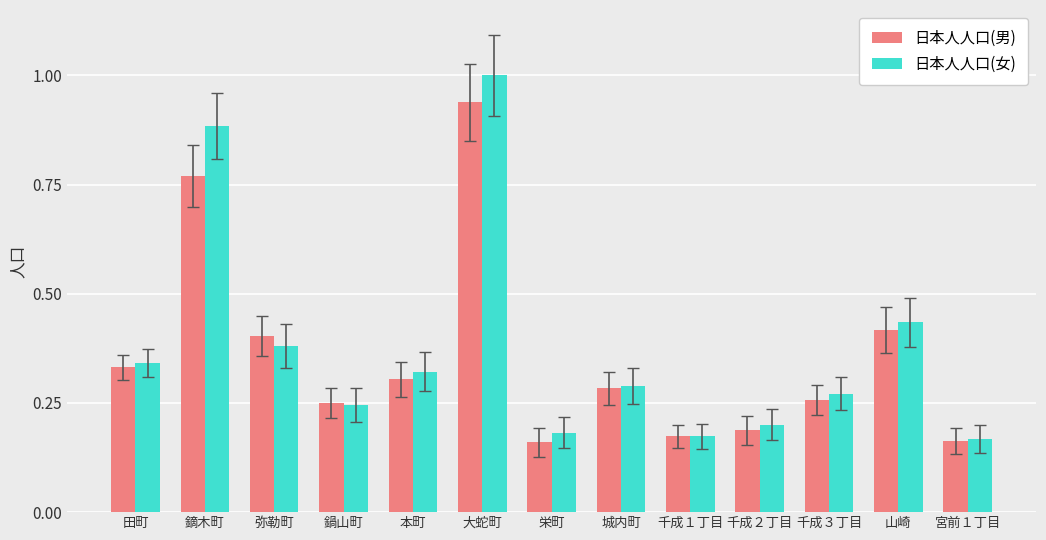

What are all the series names shown in the legend?

日本人人口(男), 日本人人口(女)